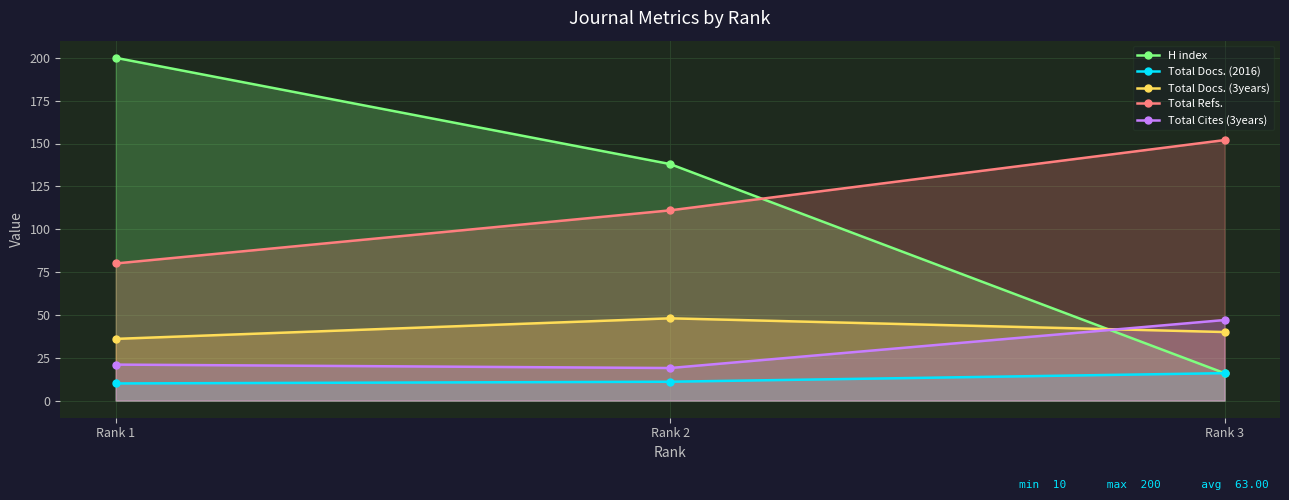

Is the value of Total Cites (3years) at Rank 1 greater than the value of Total Docs. (3years) at Rank 3?

No